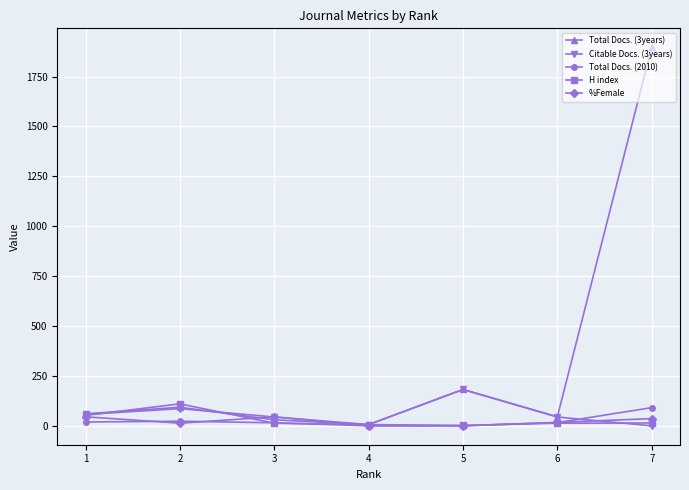

Rank the series by their maximum value, from lowest to highest.

%Female, Total Docs. (2010), H index, Citable Docs. (3years), Total Docs. (3years)